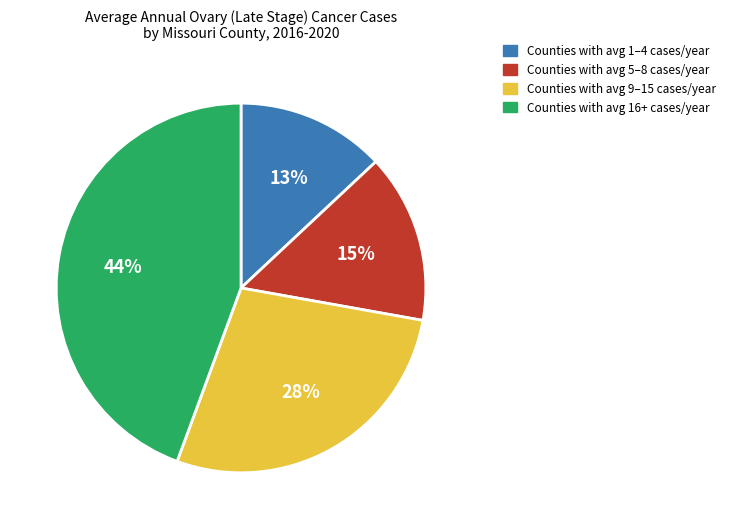

What is the smallest slice in the pie chart?

Counties with avg 1–4 cases/year